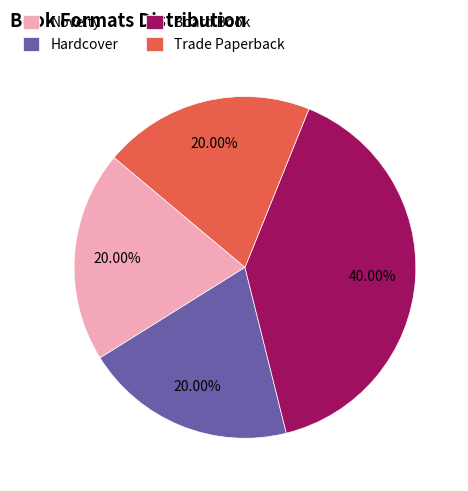

The Hardcover slice represents 20% of the pie. True or false?

True